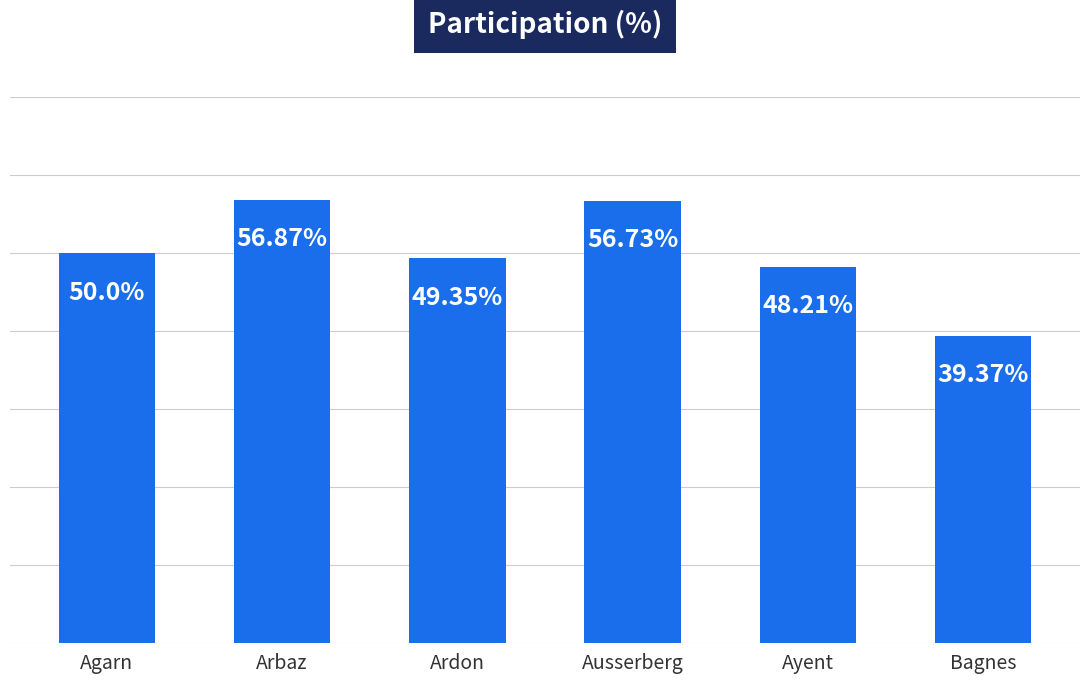

Which has a higher value, Bagnes or Agarn?

Agarn